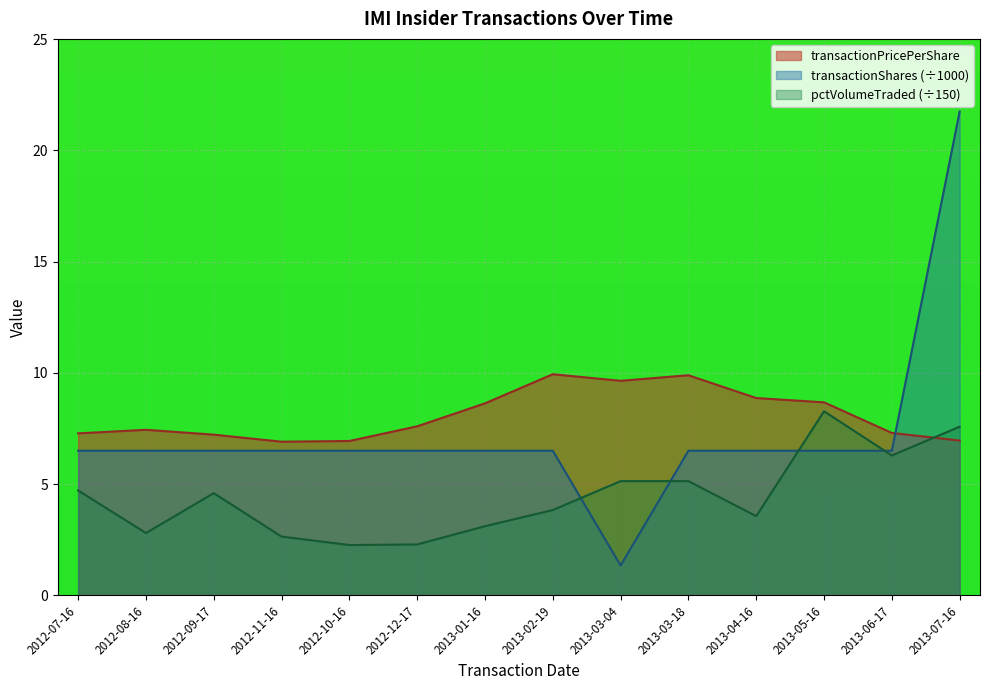

Which label corresponds to the largest value in the chart?

2013-07-16